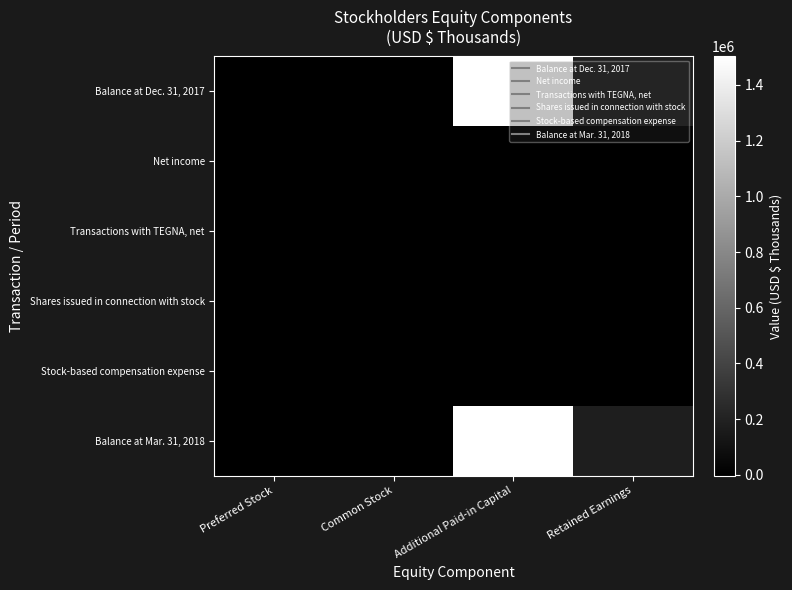

Which series has the largest total across all categories?

Balance at Dec. 31, 2017